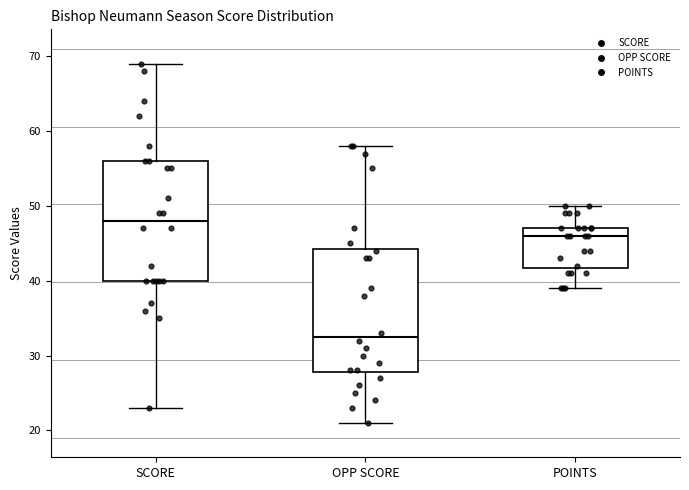

Reading left to right, read every box against the y-axis: the position of its median line, the range the box covers, and the ends of its whiskers. The values are not printed on the chart, so give them approximately, as read against the axis.

SCORE: median 48, box 40 to 56, whiskers 23 to 69
OPP SCORE: median 33, box 28 to 44, whiskers 21 to 58
POINTS: median 46, box 42 to 47, whiskers 39 to 50